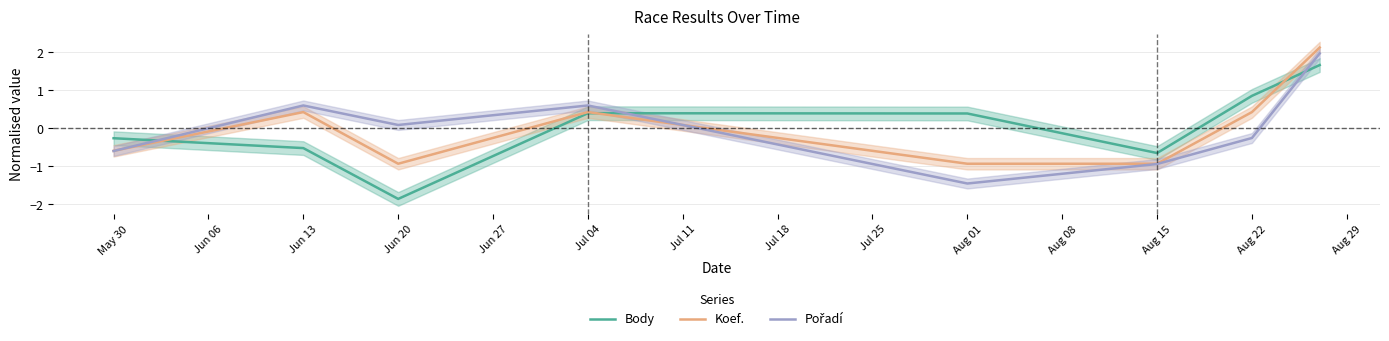

What is the minimum value for Body?

-1.9